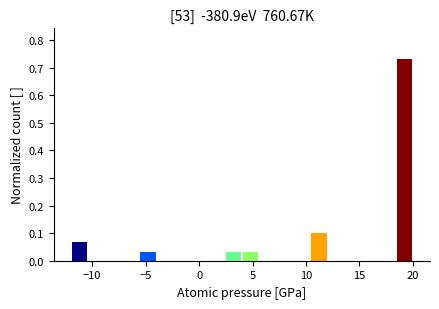

Read against the x-axis, roughly where is the centre of the tallest bar?

19.0